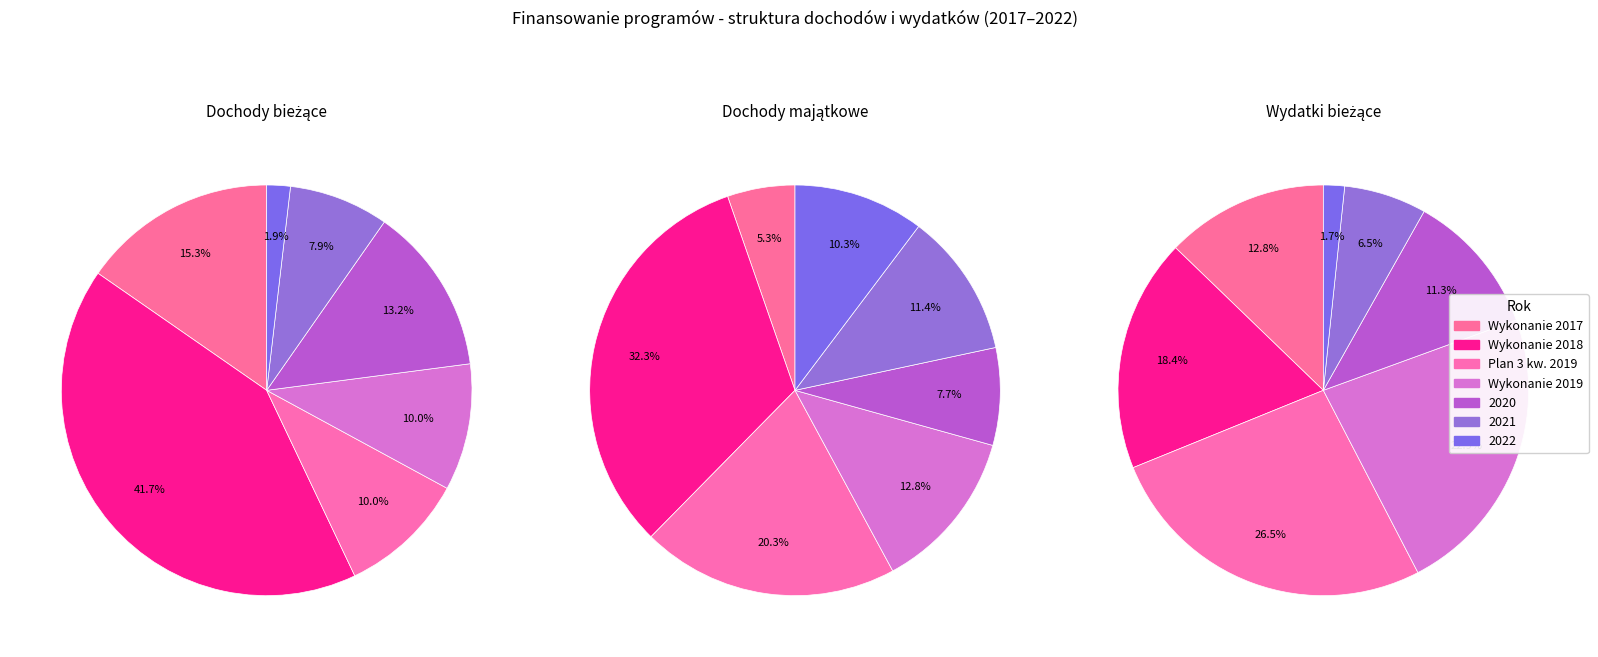

What percentage do 2020 and 2022 together represent?

15.1%